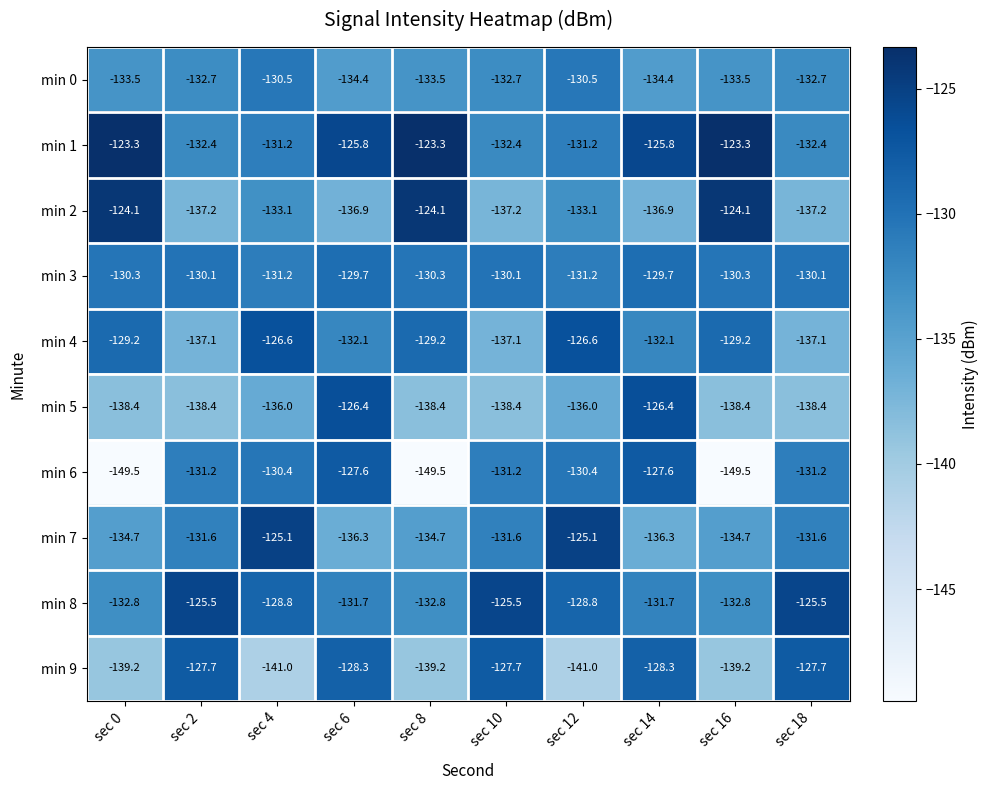

Which series has the largest total across all categories?

min 1